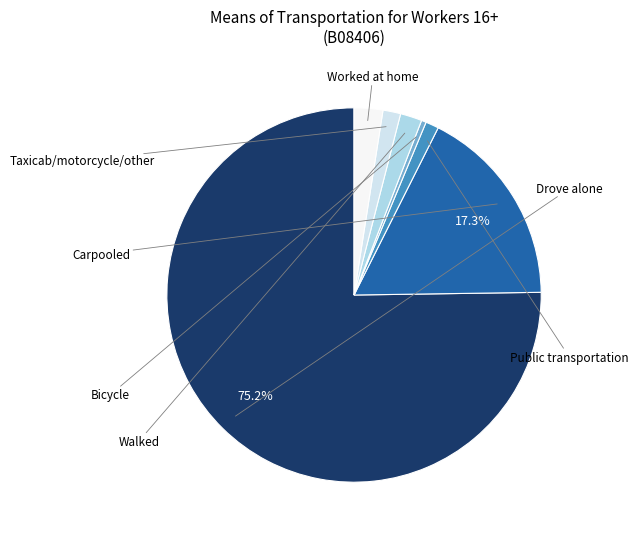

Is there a majority slice in this chart?

Yes